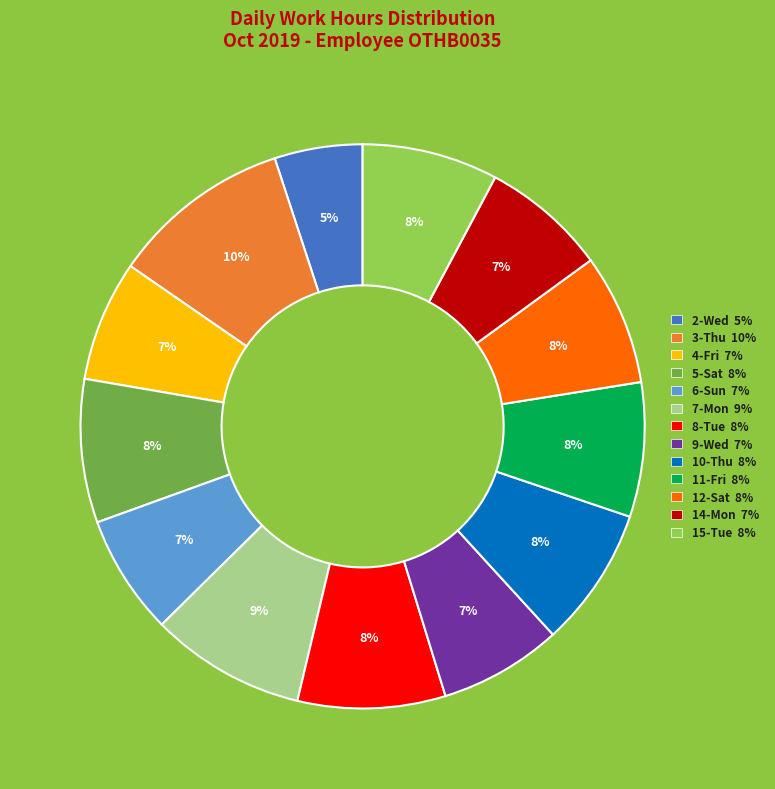

Is the sum of 3-Thu and 12-Sat greater than half?

No